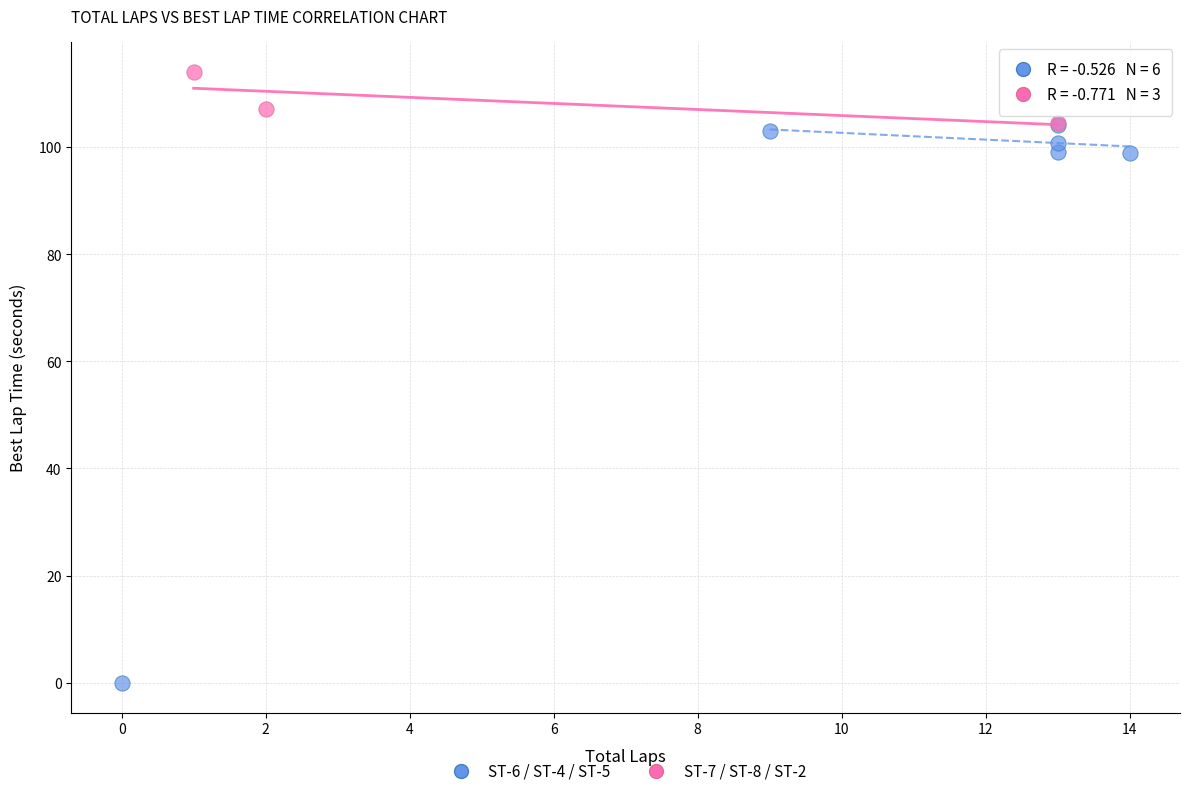

What are all the series names shown in the legend?

ST-6 / ST-4 / ST-5, ST-7 / ST-8 / ST-2